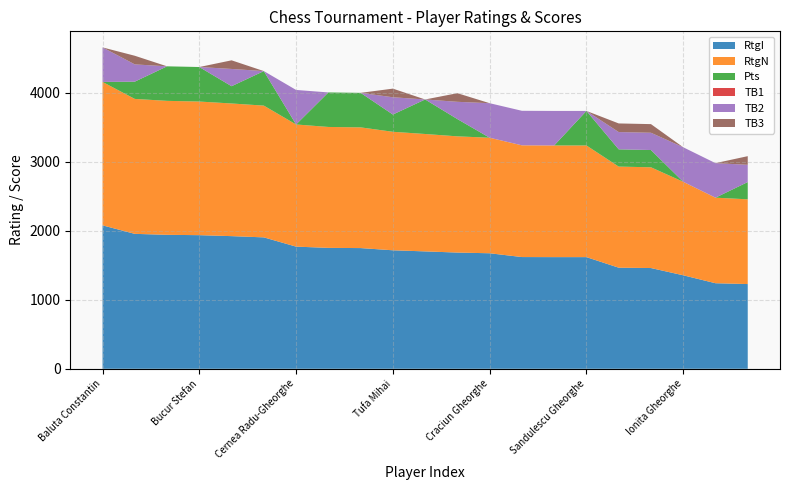

Reading right to left, transcribe all the data shown in this chart.

RtgI: 1227.0	1239.0	1354.0	1459.0	1464.0	1617.0	1617.0	1618.0	1673.0	1683.0	1700.0	1716.0	1748.0	1751.0	1769.0	1903.0	1921.0	1935.0	1940.0	1954.0	2077.0
RtgN: 1227.0	1239.0	1354.0	1459.0	1464.0	1617.0	1617.0	1618.0	1673.0	1683.0	1700.0	1716.0	1748.0	1751.0	1769.0	1908.0	1921.0	1935.0	1940.0	1954.0	2077.0
Pts: 0.5	0.0	0.0	0.5	0.5	1.0	0.0	0.0	0.0	0.5	1.0	0.5	1.0	1.0	0.0	1.0	0.5	1.0	1.0	0.5	0.0
TB1: 0.0	0.0	0.0	0.0	0.0	0.0	0.0	0.0	0.0	0.0	0.0	0.0	0.0	0.0	0.0	0.0	0.0	0.0	0.0	0.0	0.0
TB2: 0.5	1.0	1.0	0.5	0.5	0.0	1.0	1.0	1.0	0.5	0.0	0.5	0.0	0.0	1.0	0.0	0.5	0.0	0.0	0.5	1.0
TB3: 0.2	0.0	0.0	0.2	0.2	0.0	0.0	0.0	0.0	0.2	0.0	0.2	0.0	0.0	0.0	0.0	0.2	0.0	0.0	0.2	0.0